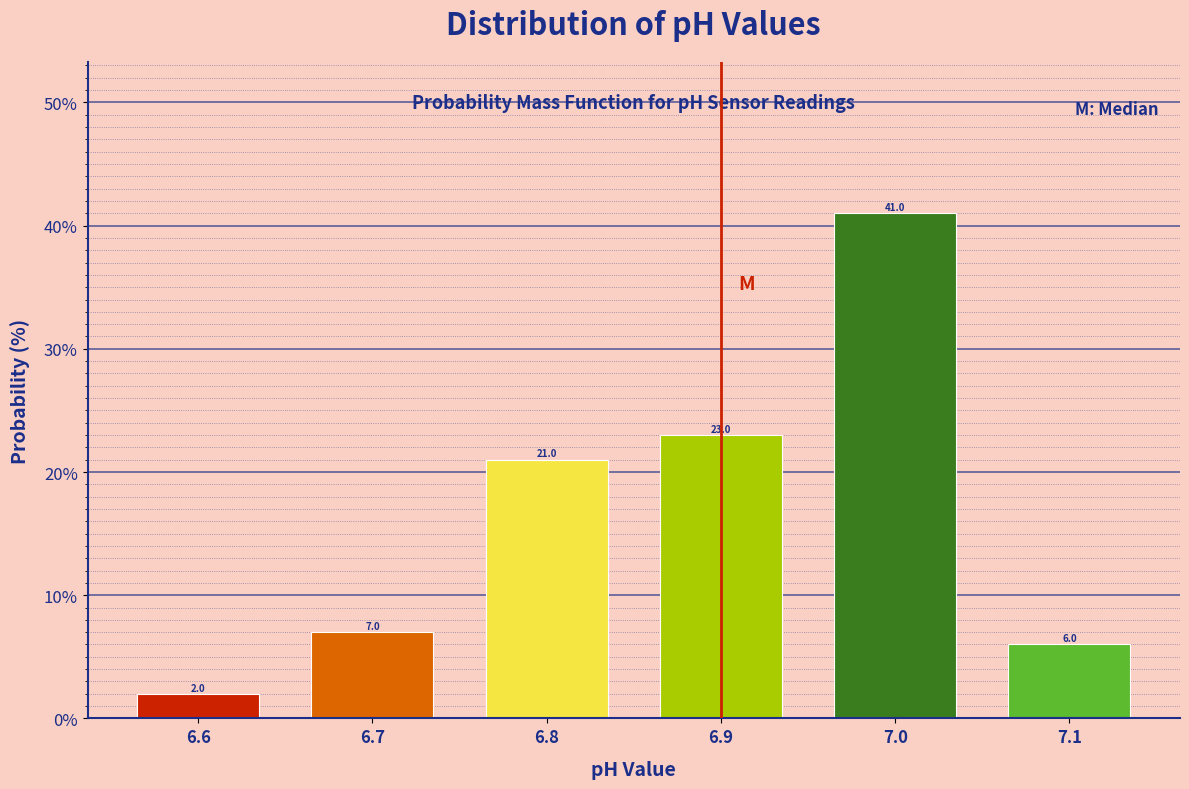

Reading left to right, transcribe this chart: for each bar, give the range it covers on the x-axis and its height.

6.55 to 6.65: 2.0
6.65 to 6.75: 7.0
6.75 to 6.85: 21.0
6.85 to 6.95: 23.0
6.95 to 7.05: 41.0
7.05 to 7.15: 6.0